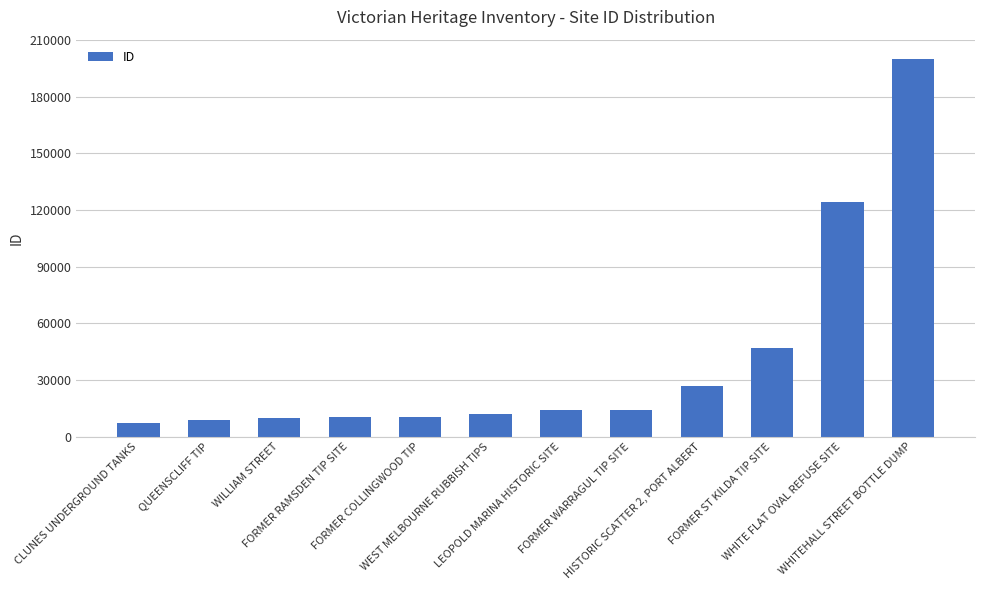

What is the difference between the maximum and minimum values?

192872